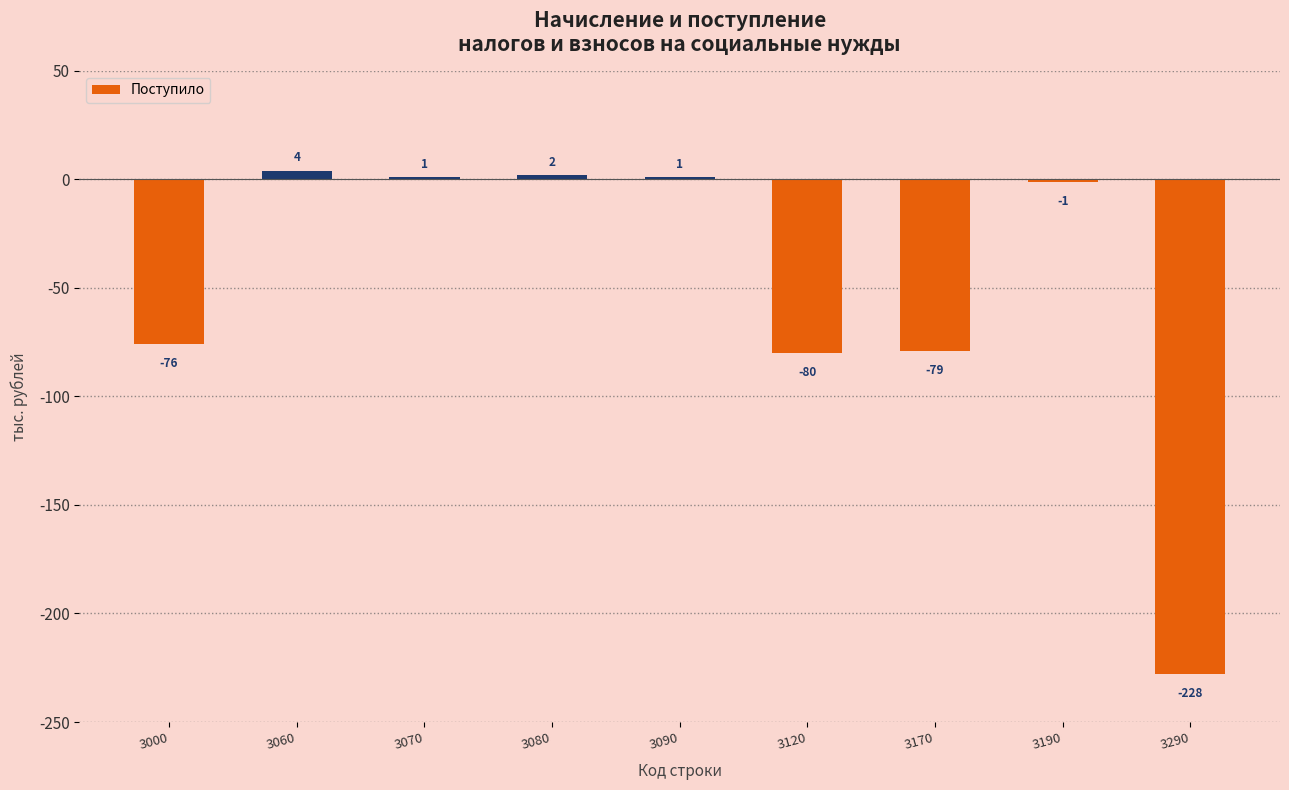

What is the difference between the second highest and minimum values?

230